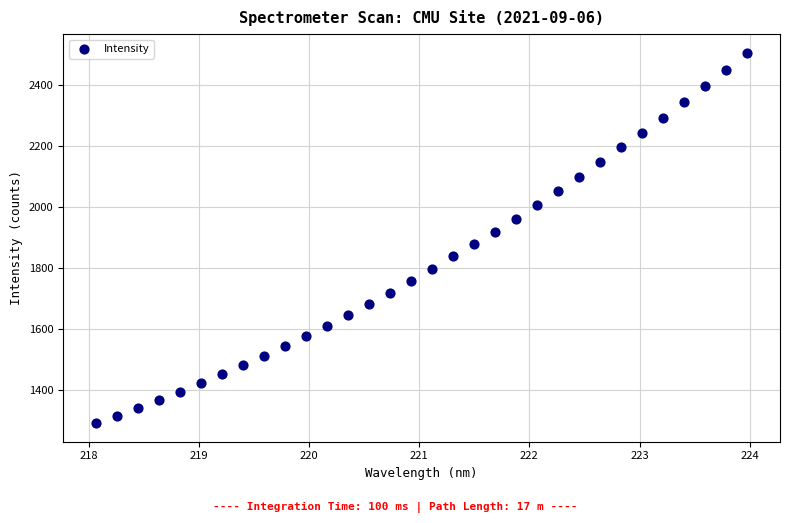

What is the range of X values (max minus min)?

5.9